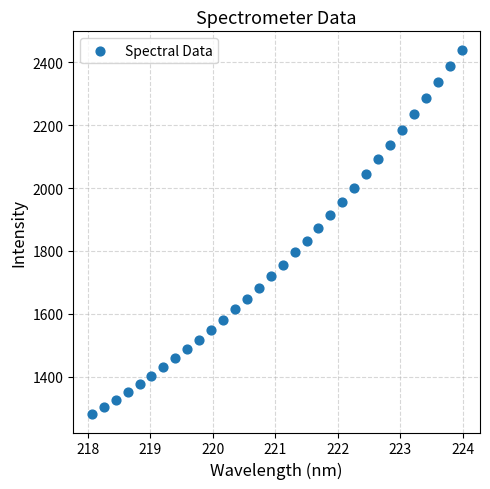

What is the range of X values (max minus min)?

5.9